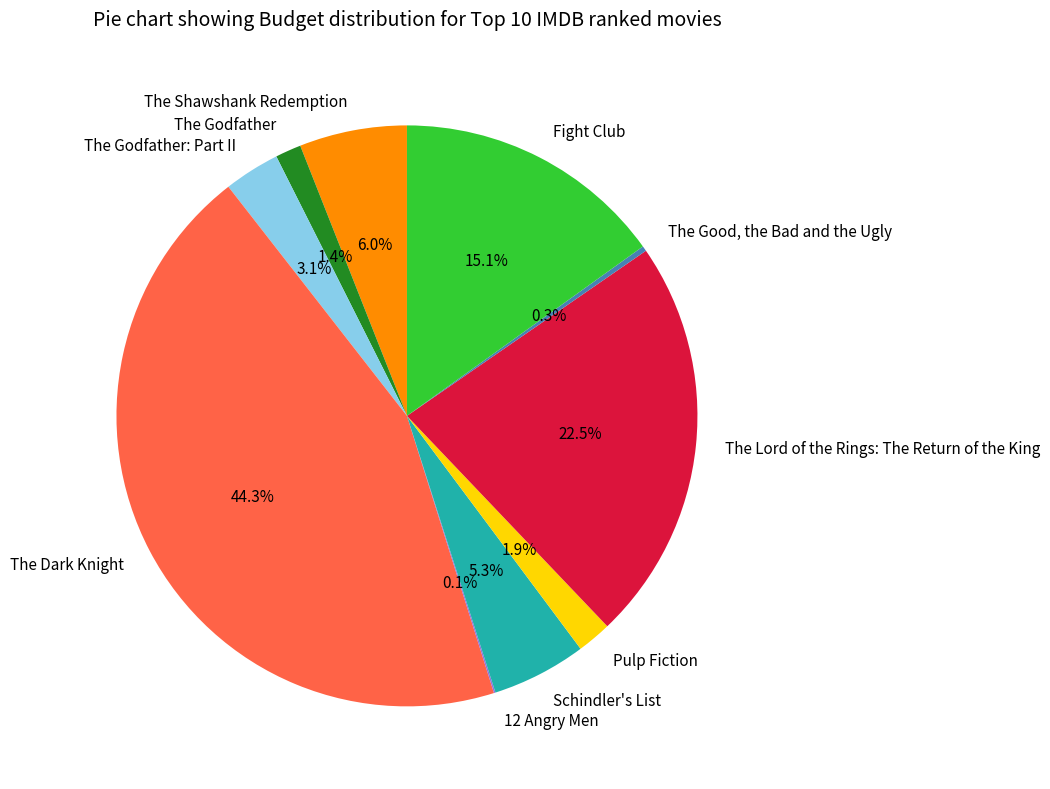

What is the largest slice in the pie chart?

The Dark Knight